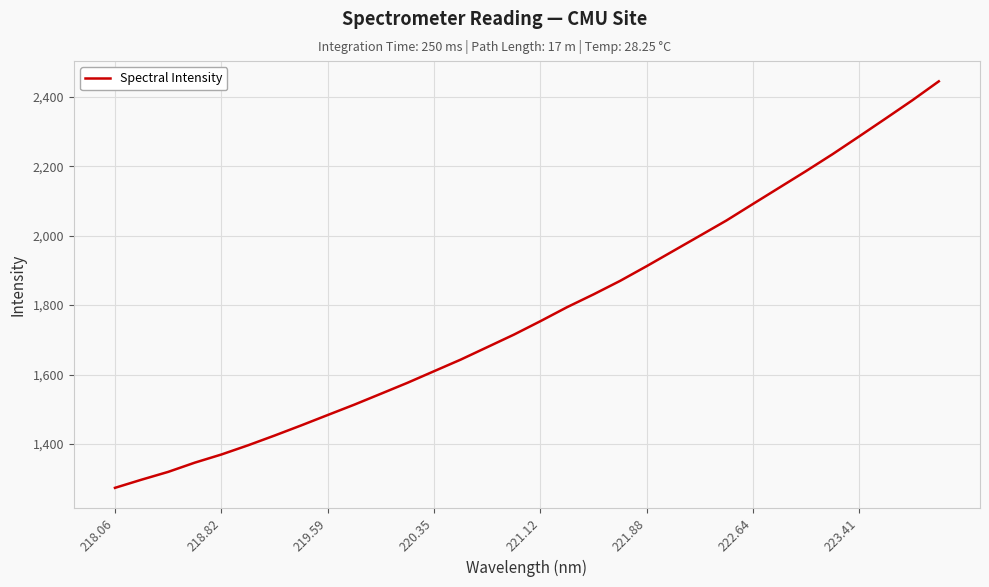

What is the maximum value shown in the chart?

2444.2